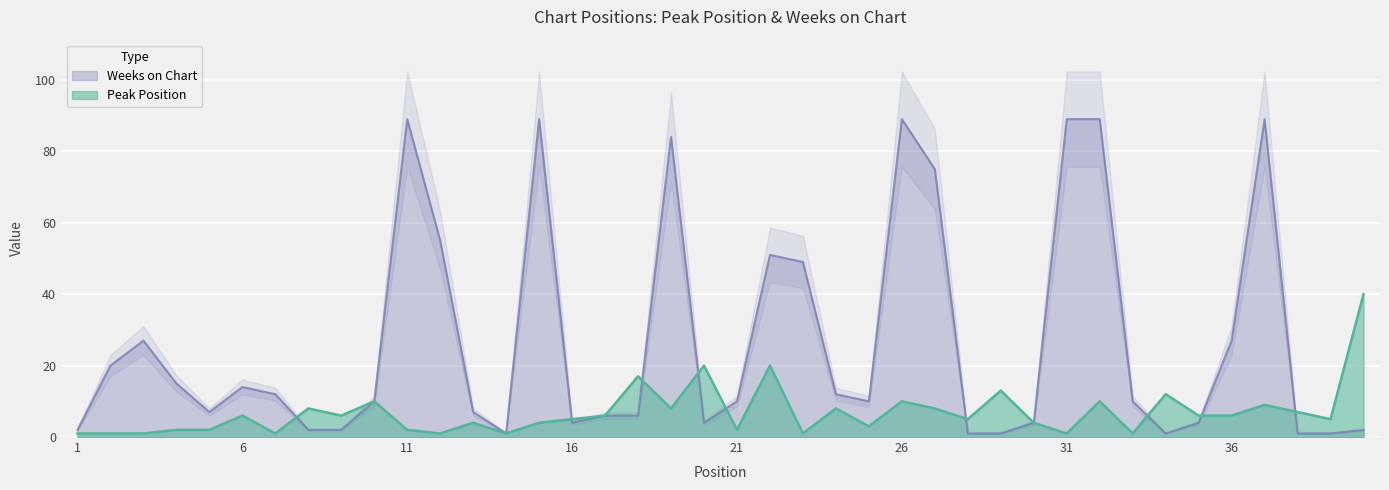

What are all the series names shown in the legend?

Peak Position, Weeks on Chart